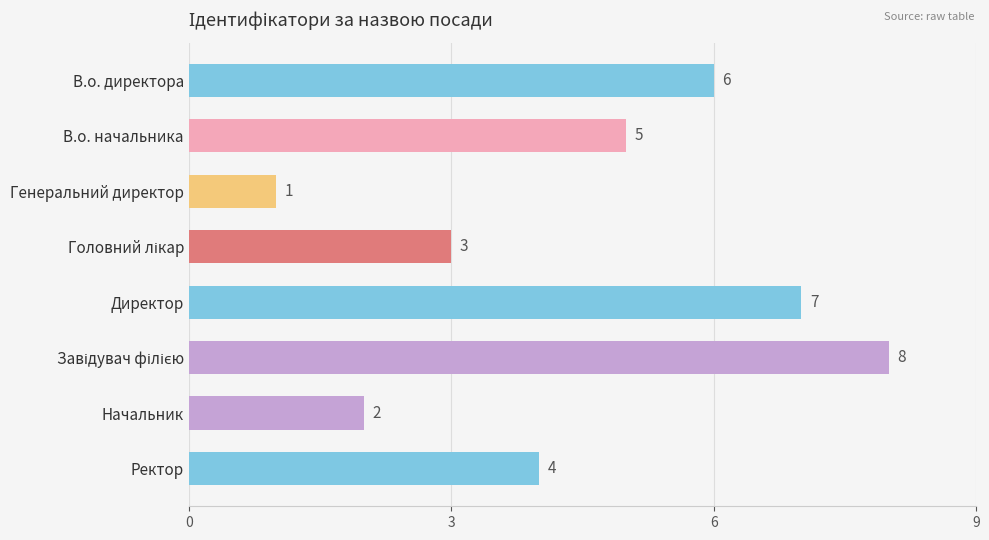

Count the number of data series in this chart.

1